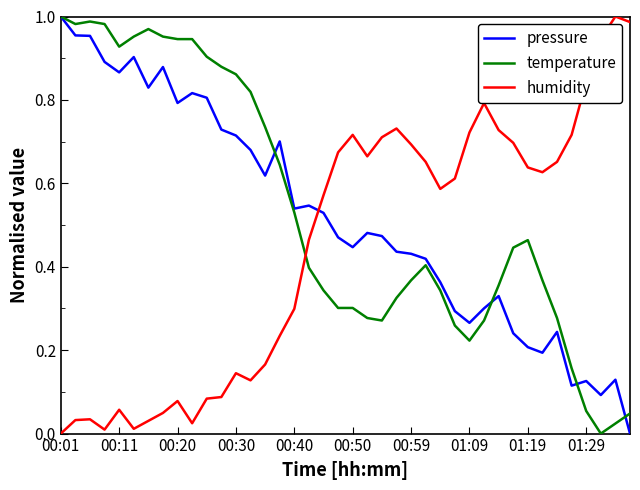

How many intersections are there between pressure and humidity?

1